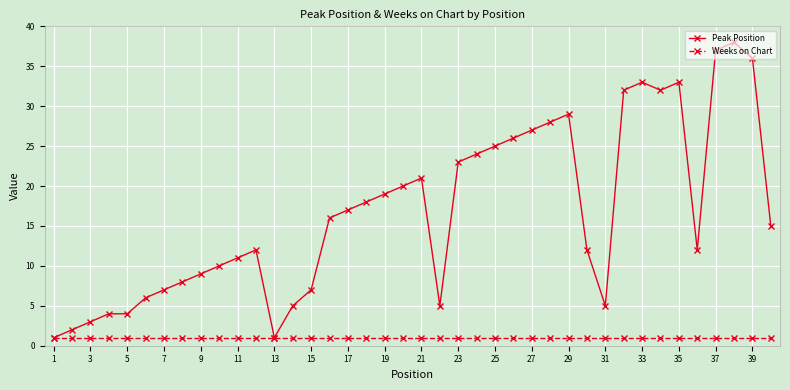

Does the chart have visible grid lines?

Yes